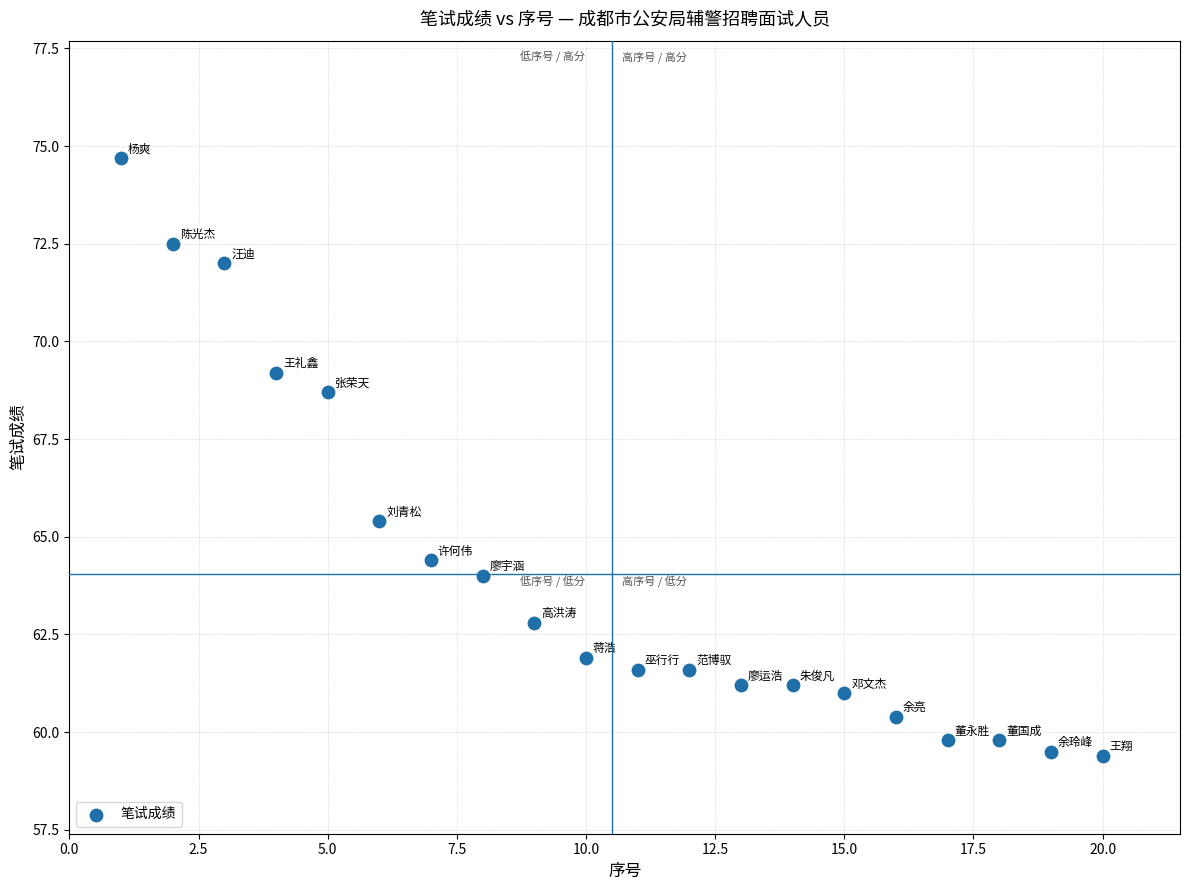

What is the range of X values (max minus min)?

19.0